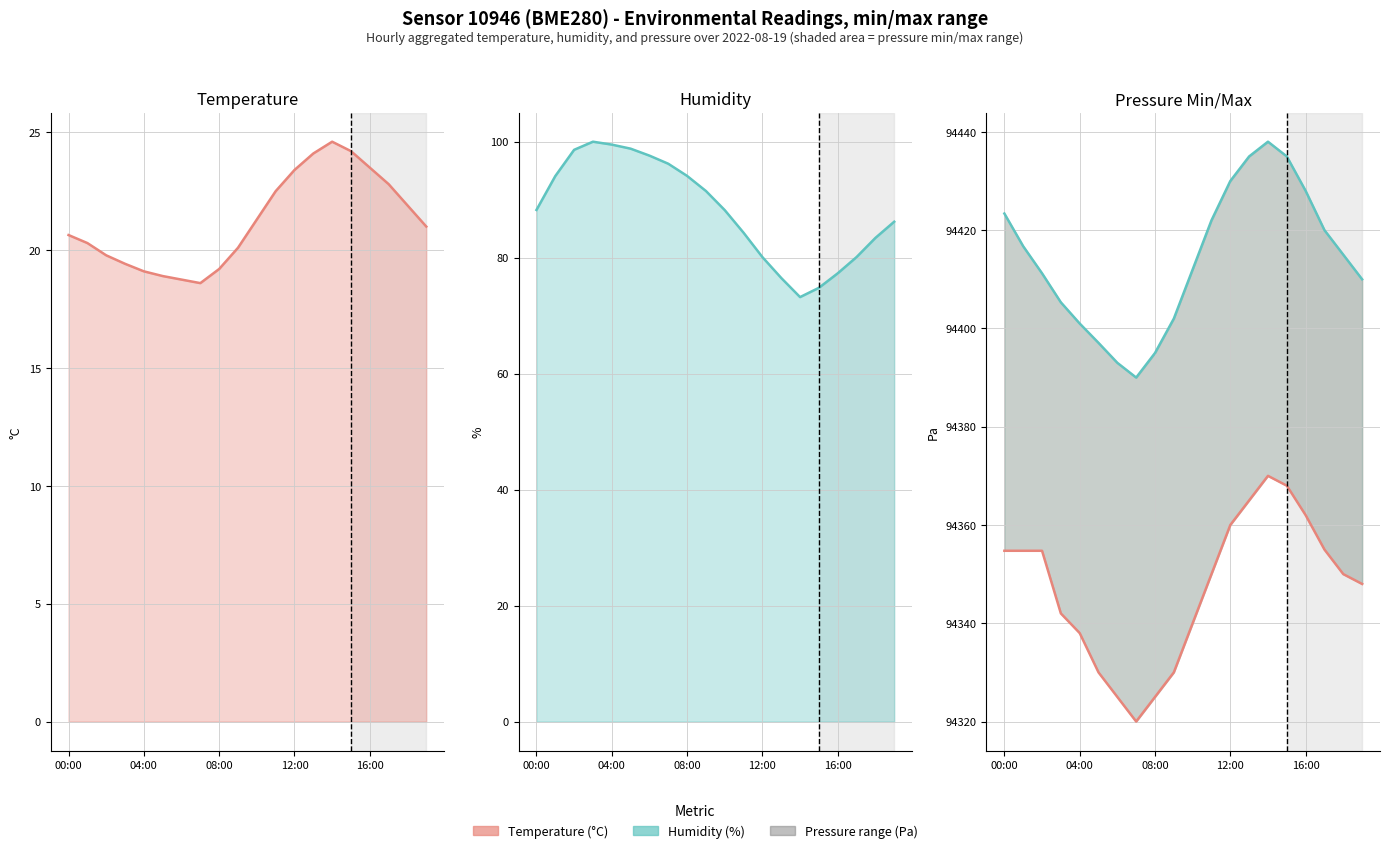

What is the total value across all series at 5?

188844.8